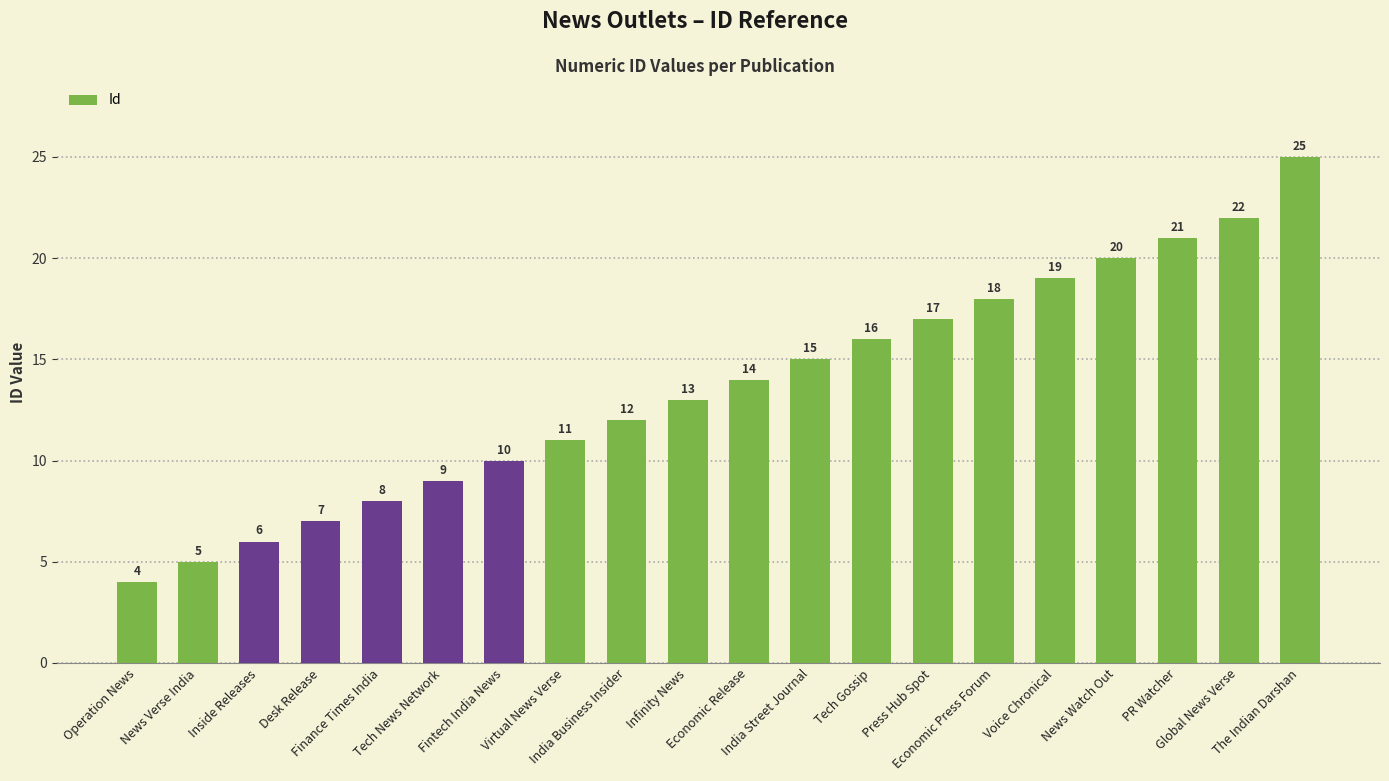

At which category does the chart reach its minimum across all series?

Operation News